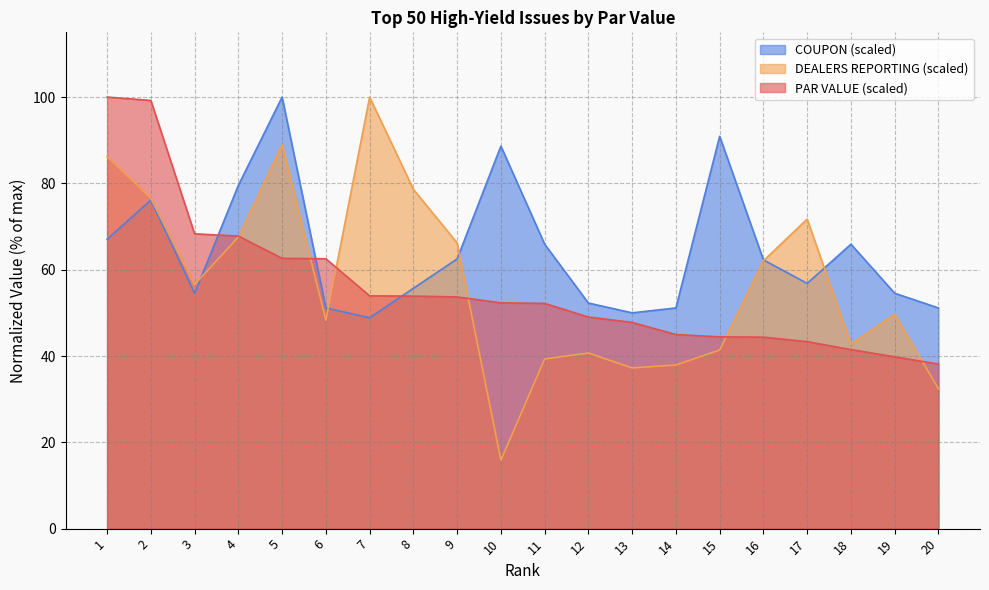

At how many categories does at least one series exceed 50?

19